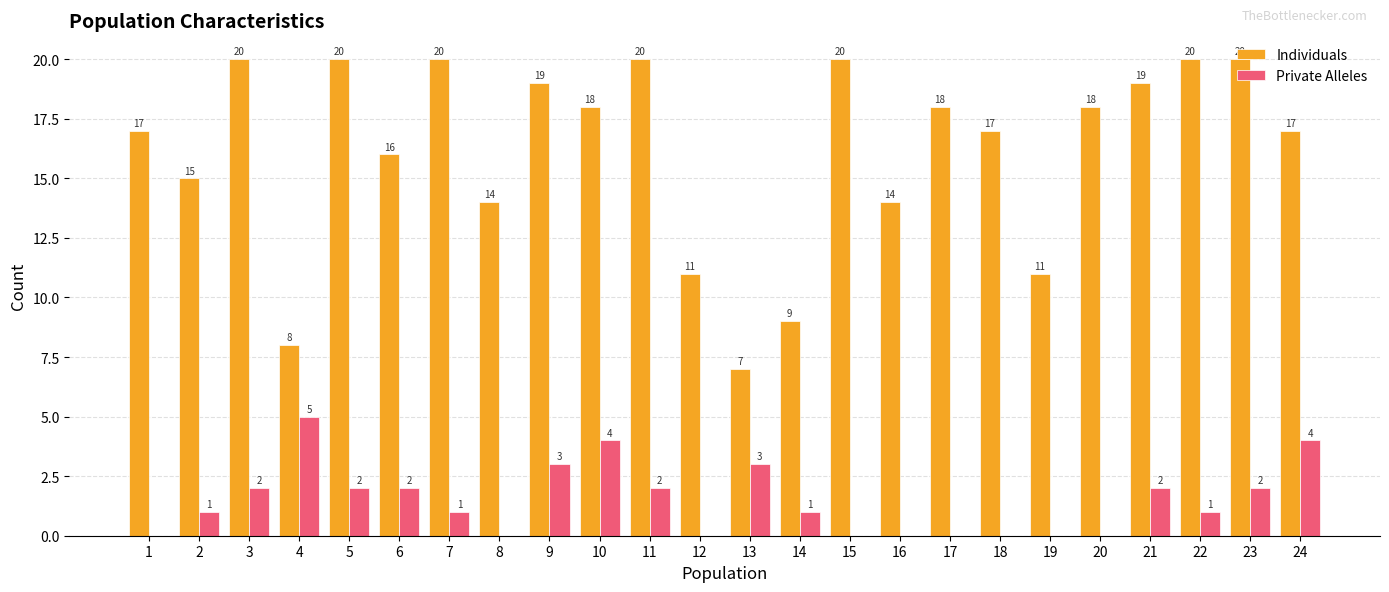

What is the sum of all Individuals values?

388